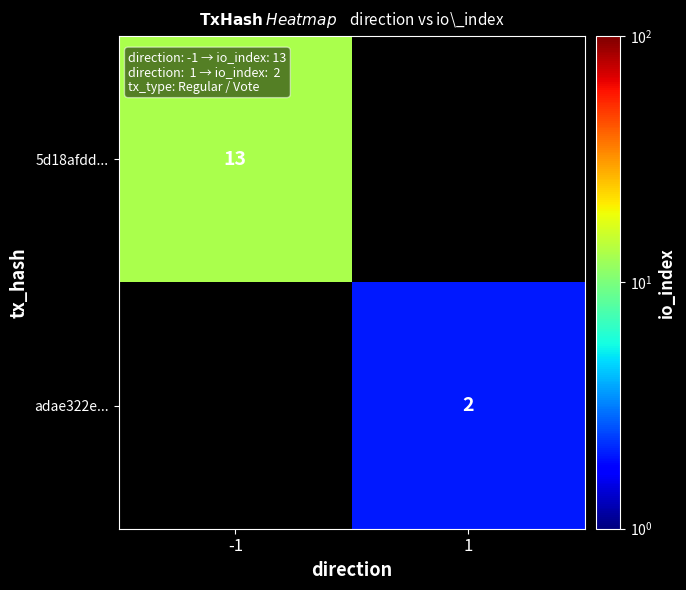

The adae322e... series shows 2 at 1. True or false?

True